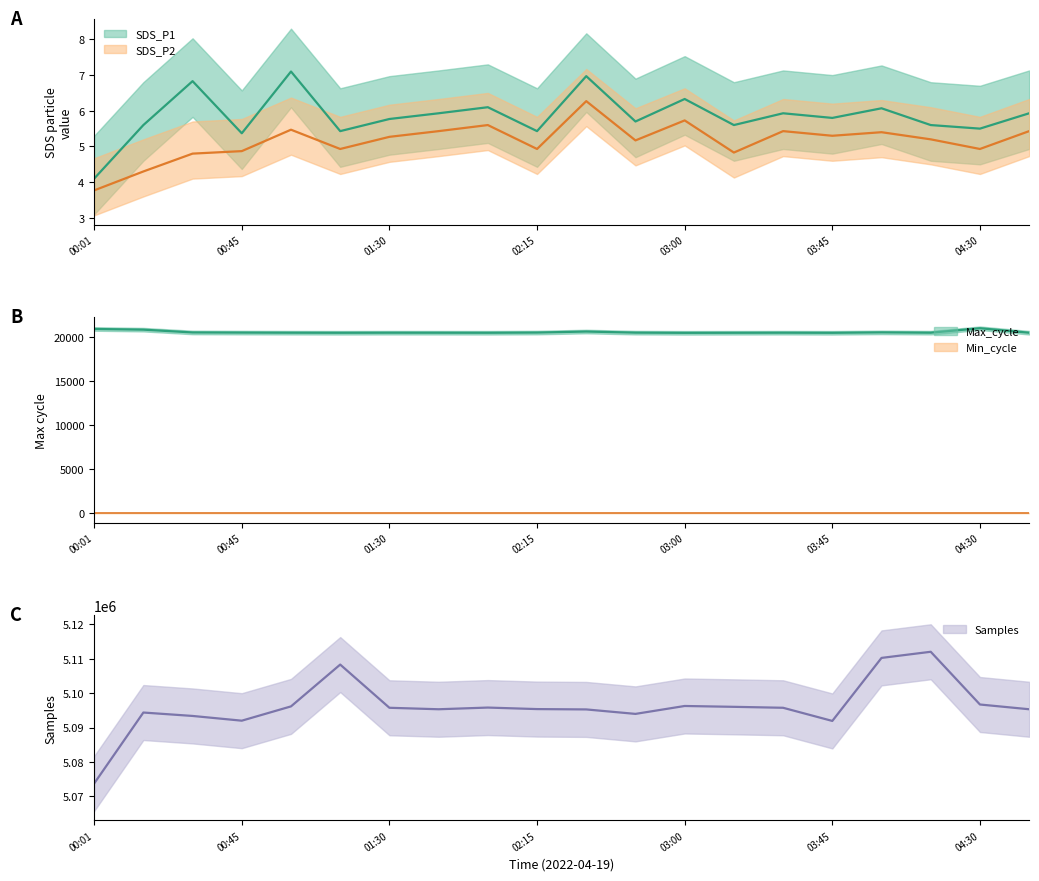

Between 00:01 and 02:45, which series saw the biggest shift?

Samples